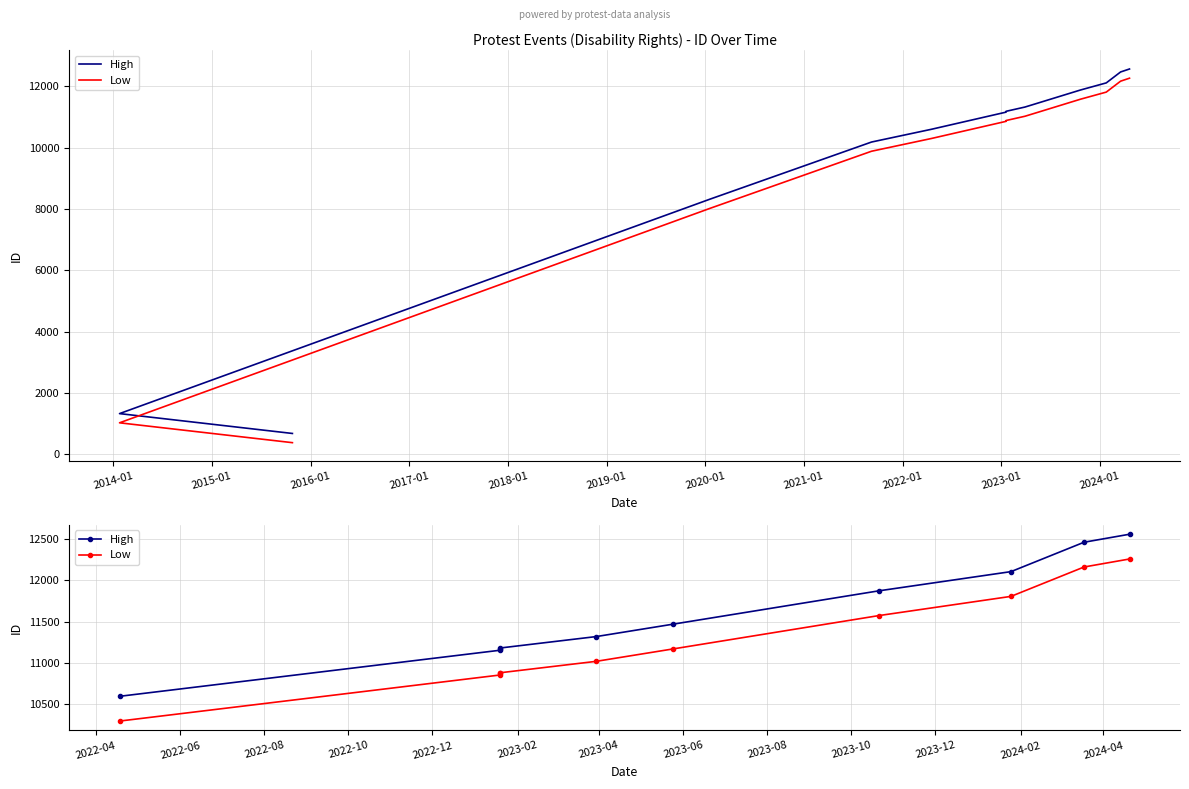

The High series shows 2606 at 2015-01. True or false?

False